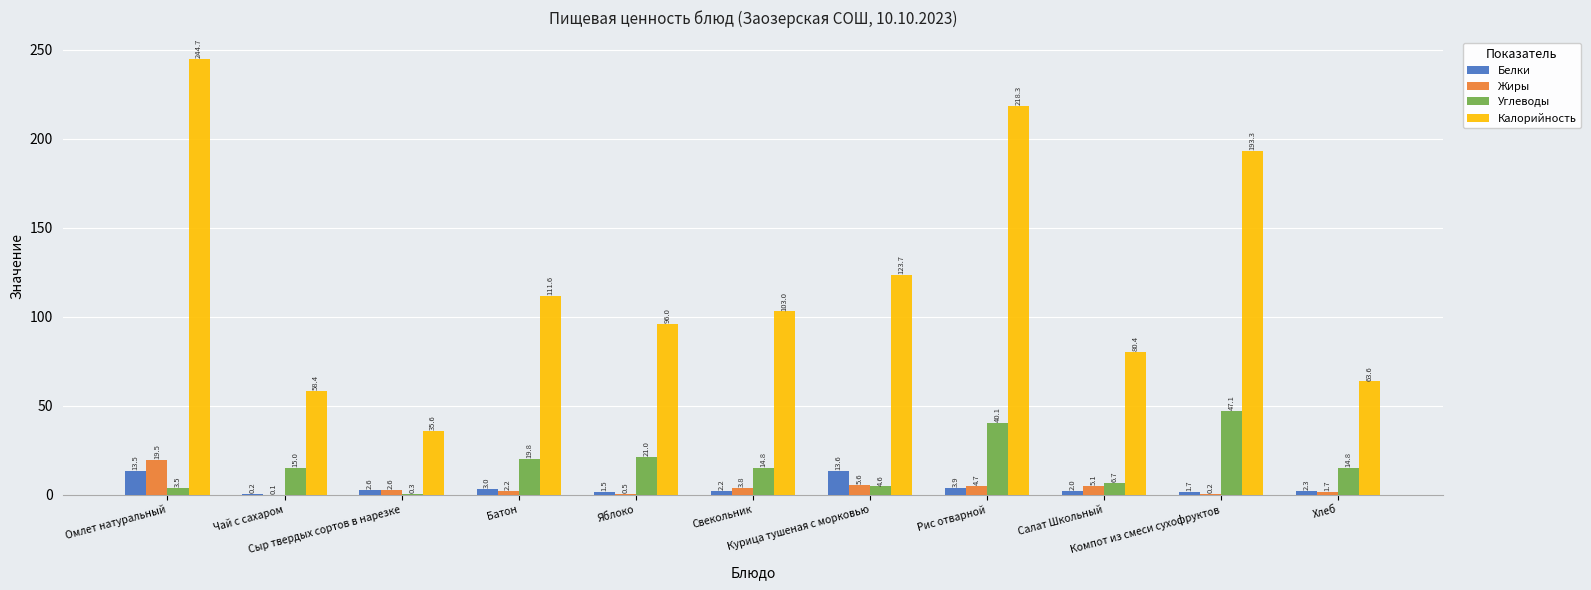

What is the difference between the Белки values at Свекольник and Батон?

0.8